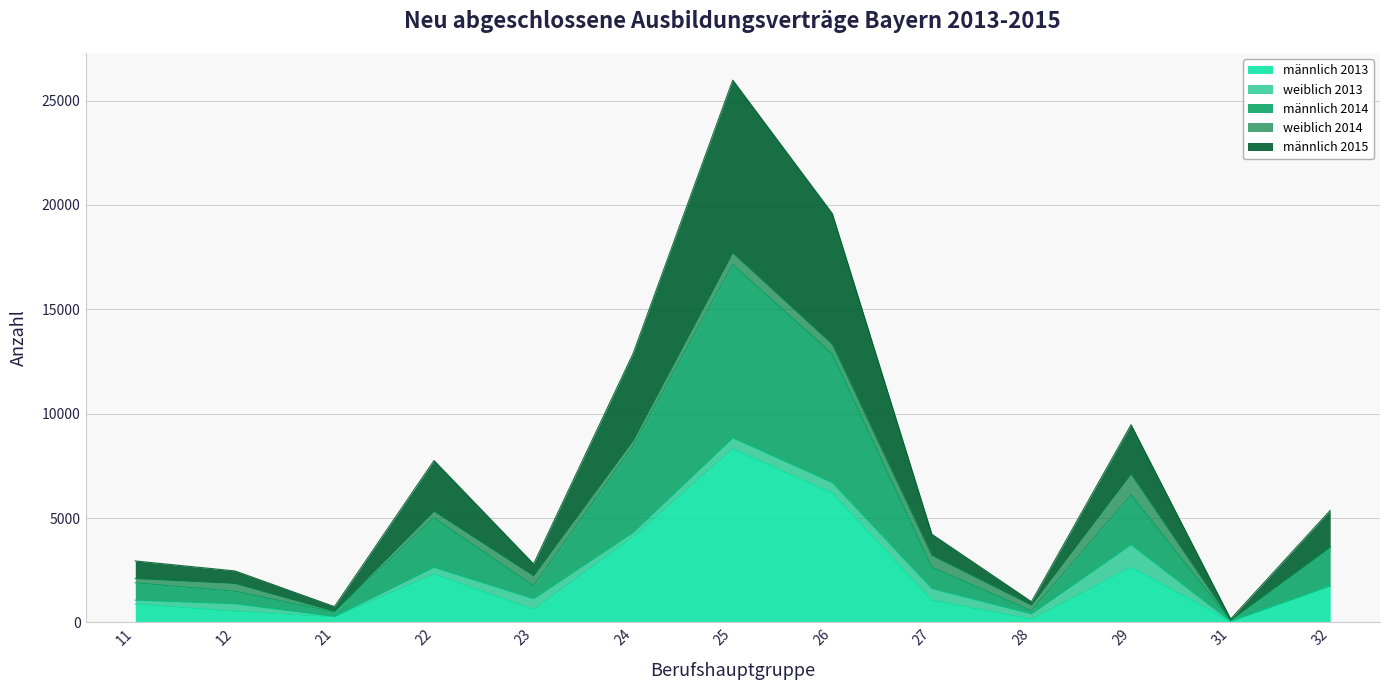

Between 12 and 32, which series saw the biggest shift?

männlich 2015